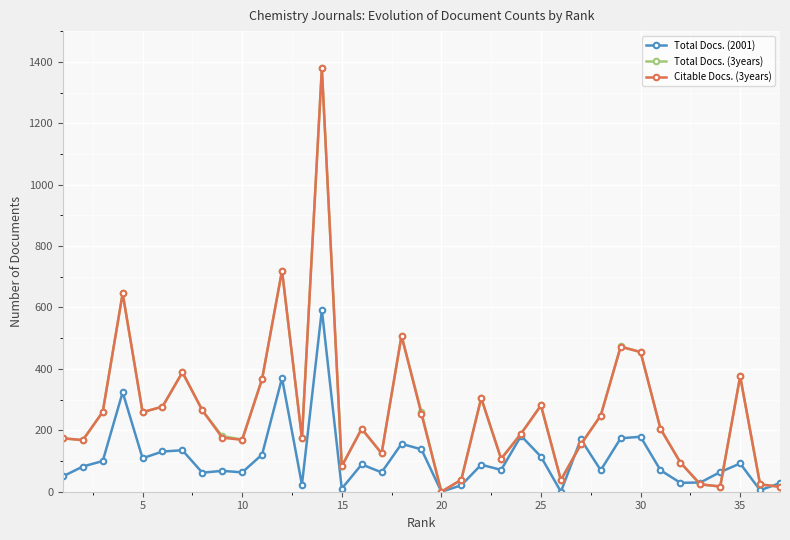

True or false: Total Docs. (2001) has more than 1 points higher than both neighbors.

True